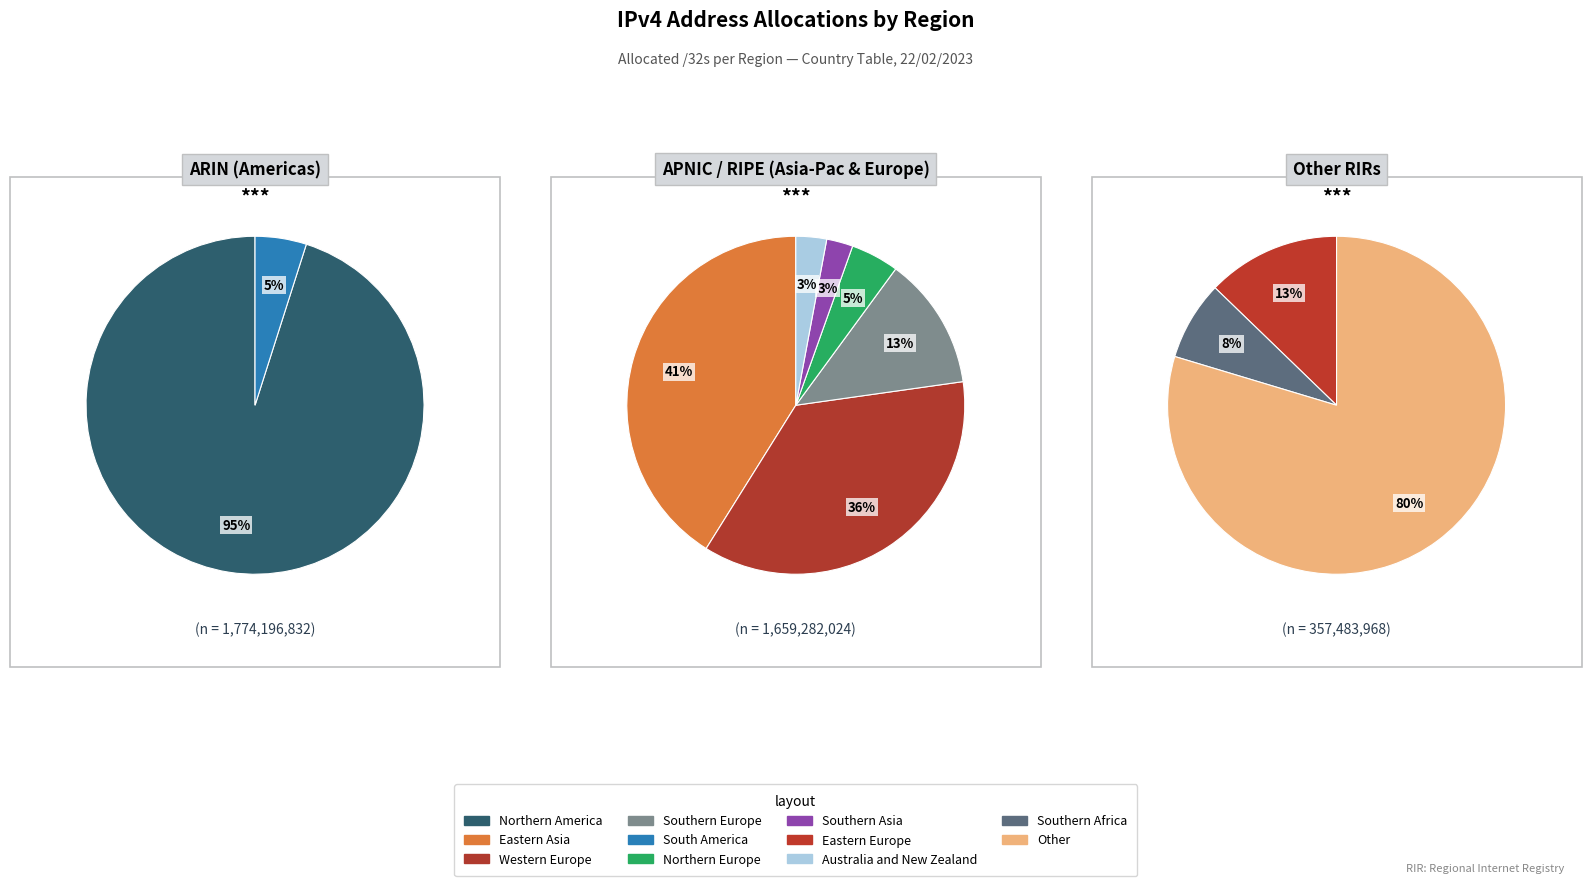

Between Australia and New Zealand and Northern America, which is larger?

Northern America